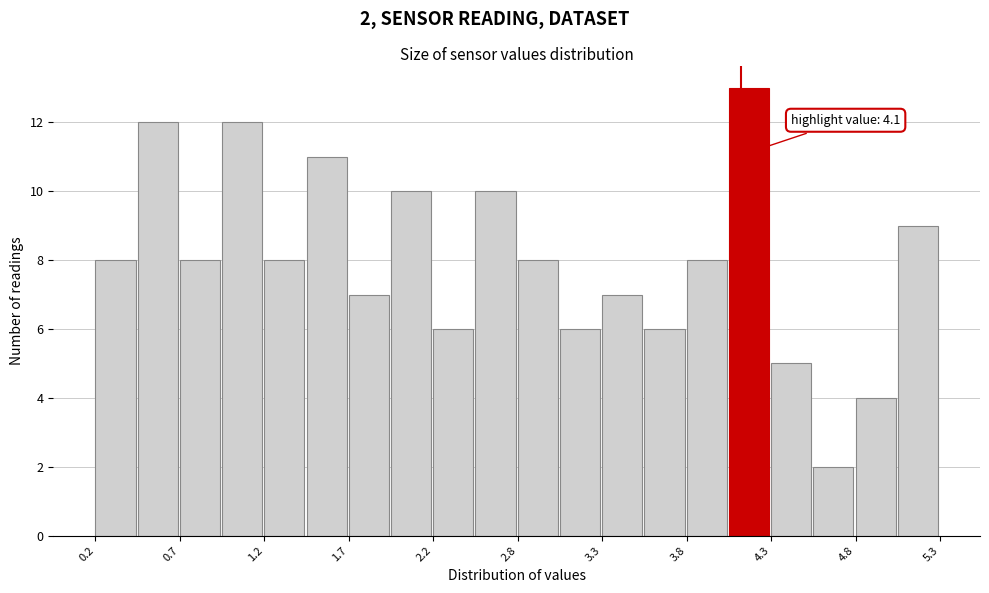

Around what value on the x-axis is the tallest bar? Give the approximate position of its centre, as read against the axis.

4.1